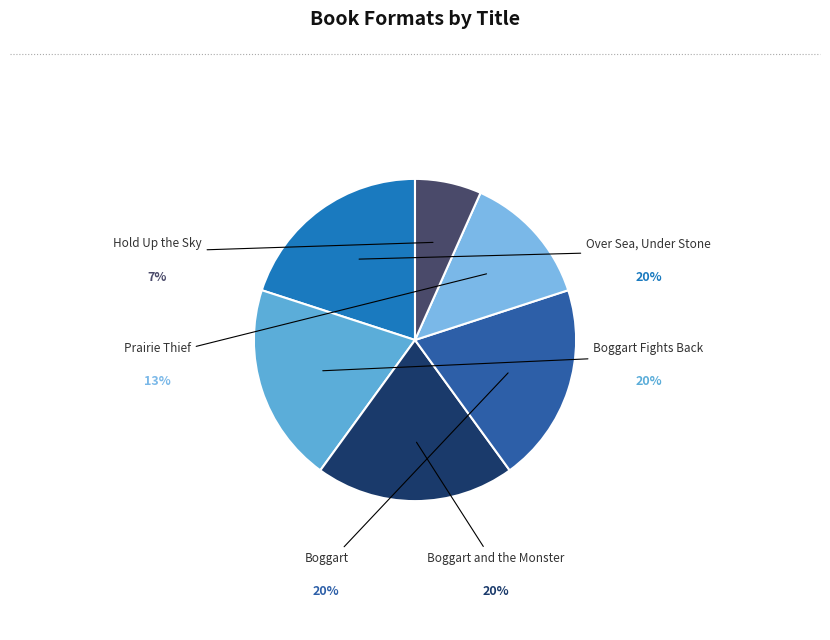

How many segments does this pie chart have?

6